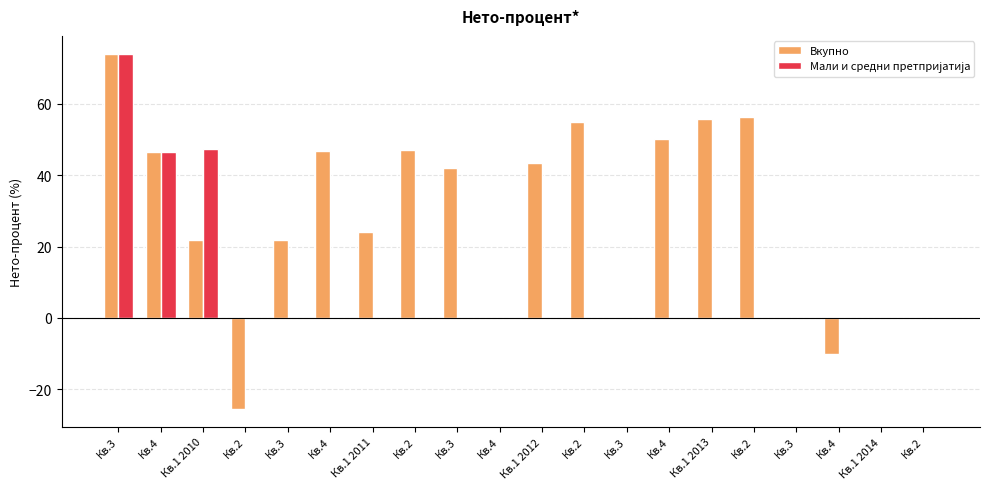

At which category is the sum across all series the highest?

Кв.3